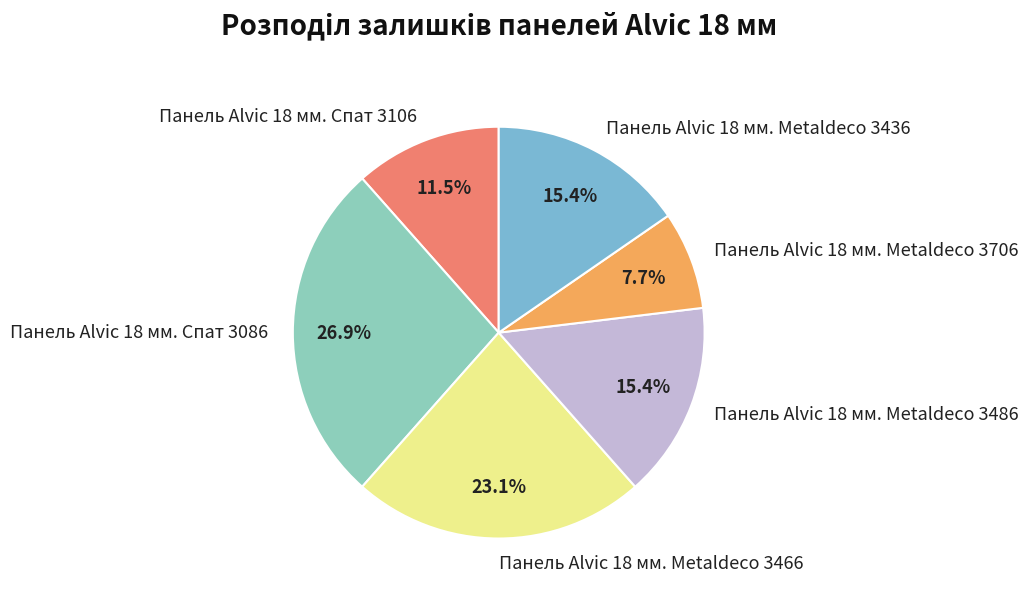

Does any single category account for the majority?

No